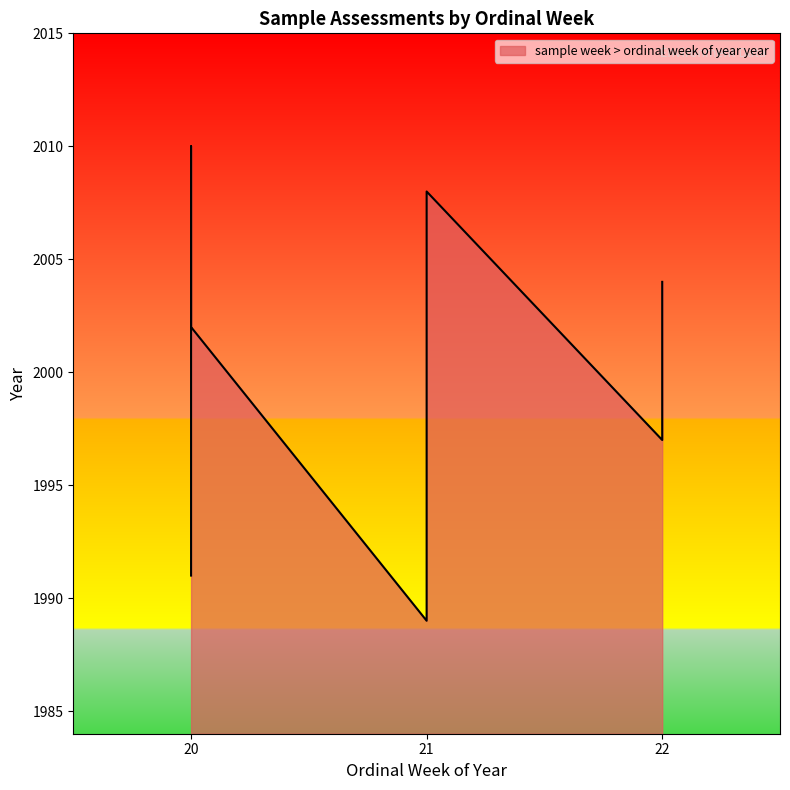

What is the value of the 8th point from the left?

1997